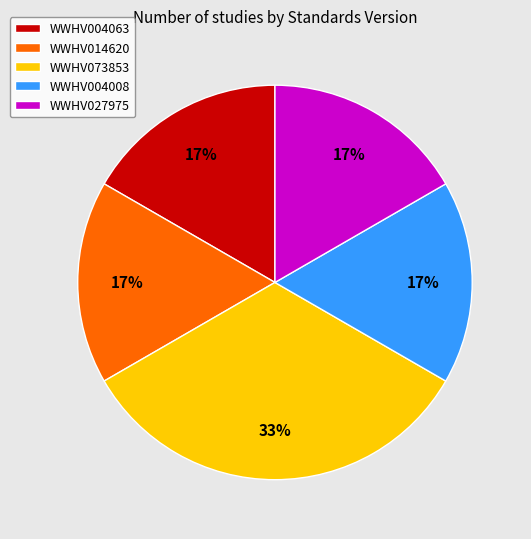

To the nearest percent, what is the combined percentage of WWHV014620 and WWHV073853?

50%